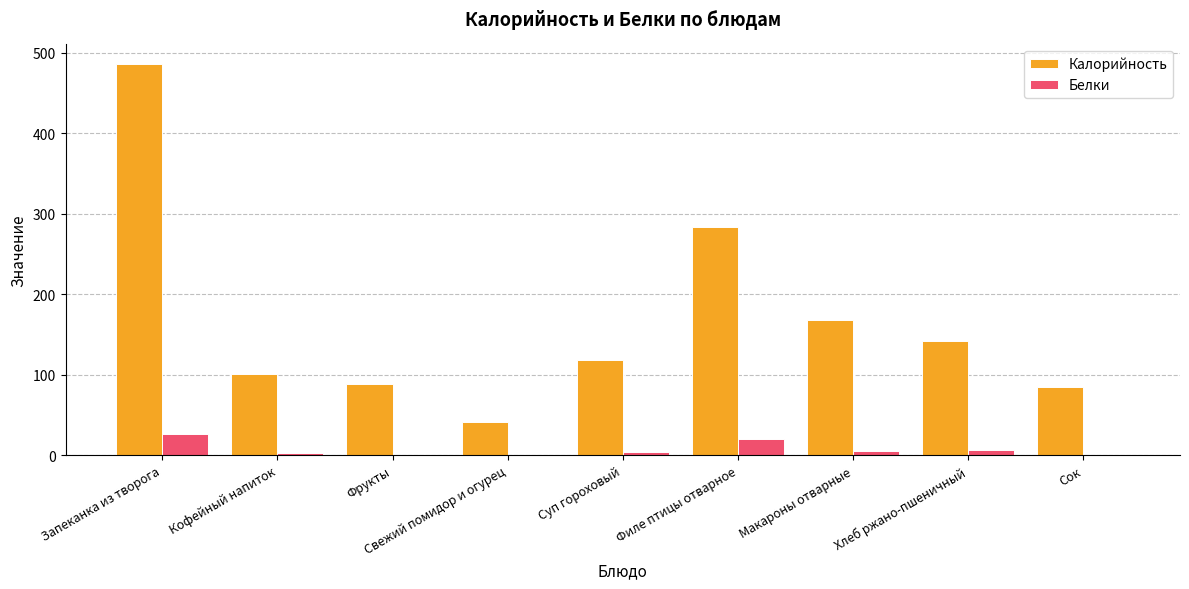

What is the maximum value shown in the chart?

486